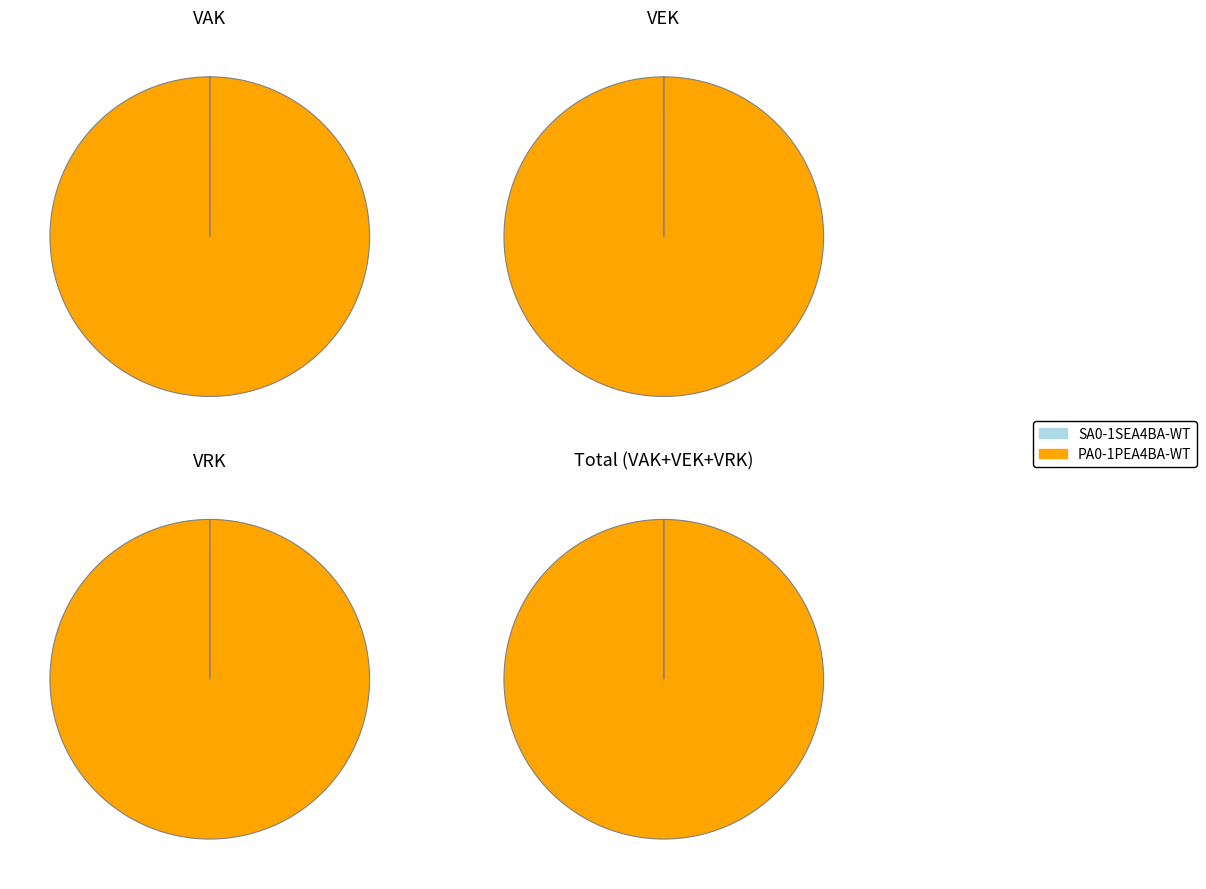

Rank the series by their maximum value, from lowest to highest.

SA0-1SEA4BA-WT, PA0-1PEA4BA-WT